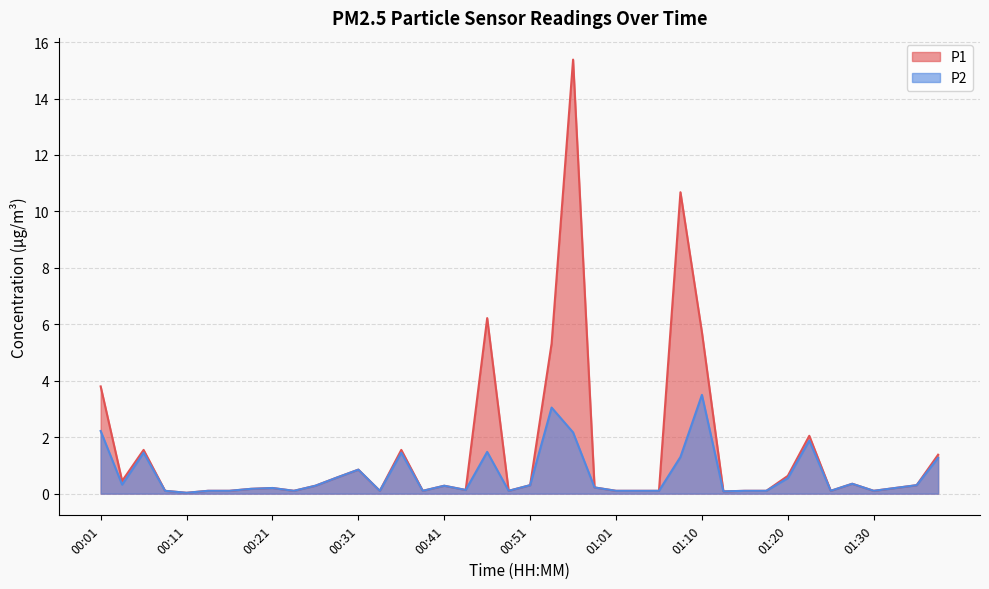

What is the value of the P2 point at the 15th from the left?

1.4